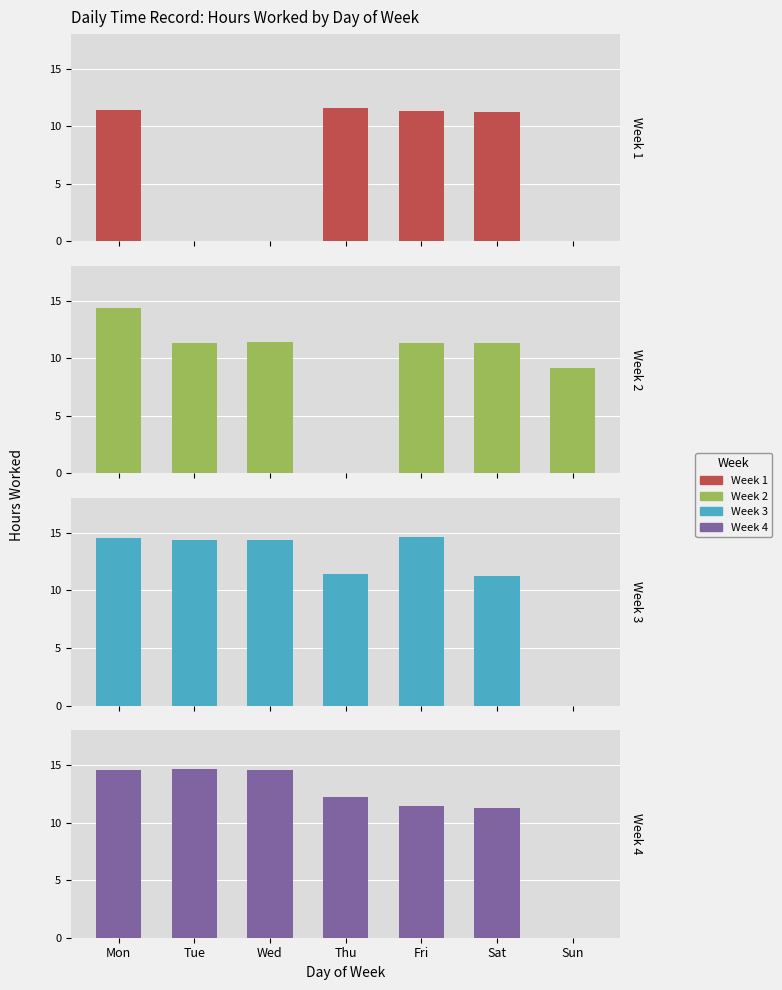

What is the difference between the maximum and minimum values in the Week 3 series?

14.6